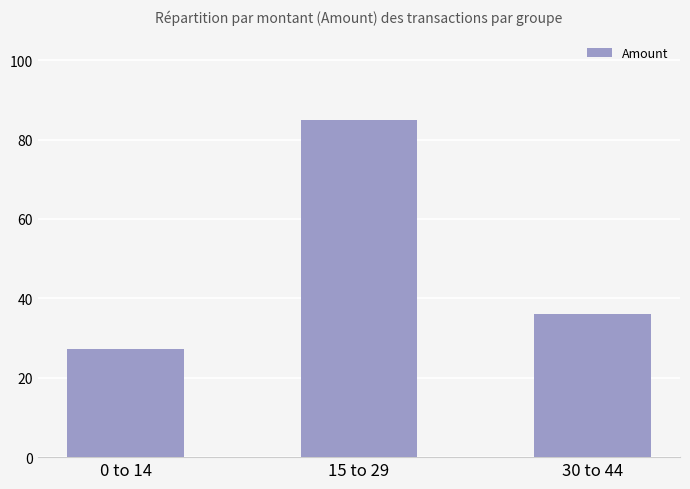

The chart shows a value of 6.0 at 0 to 14. True or false?

False